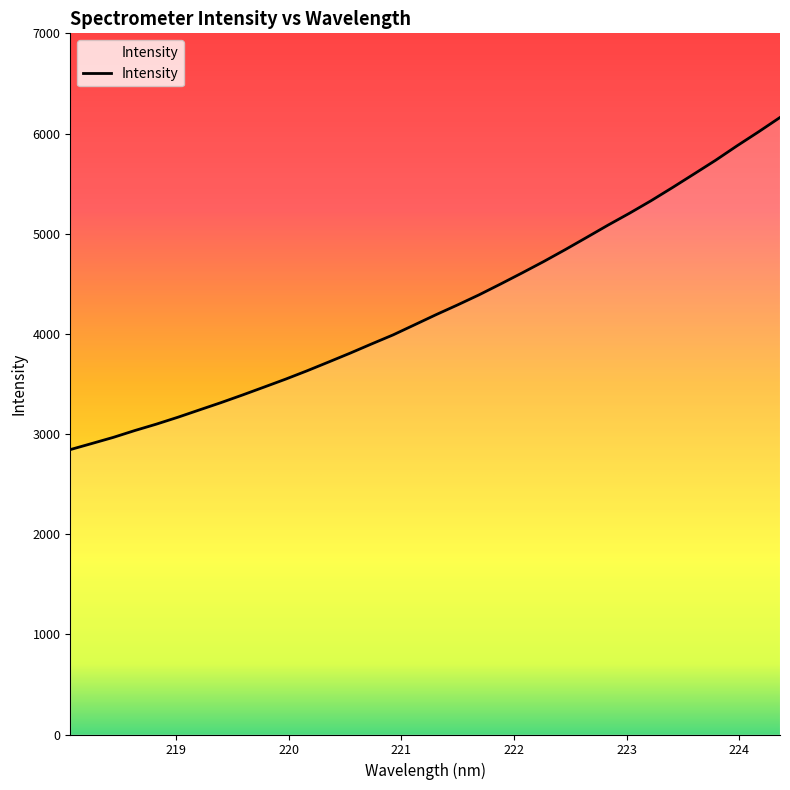

What is the smallest value displayed?

2844.3